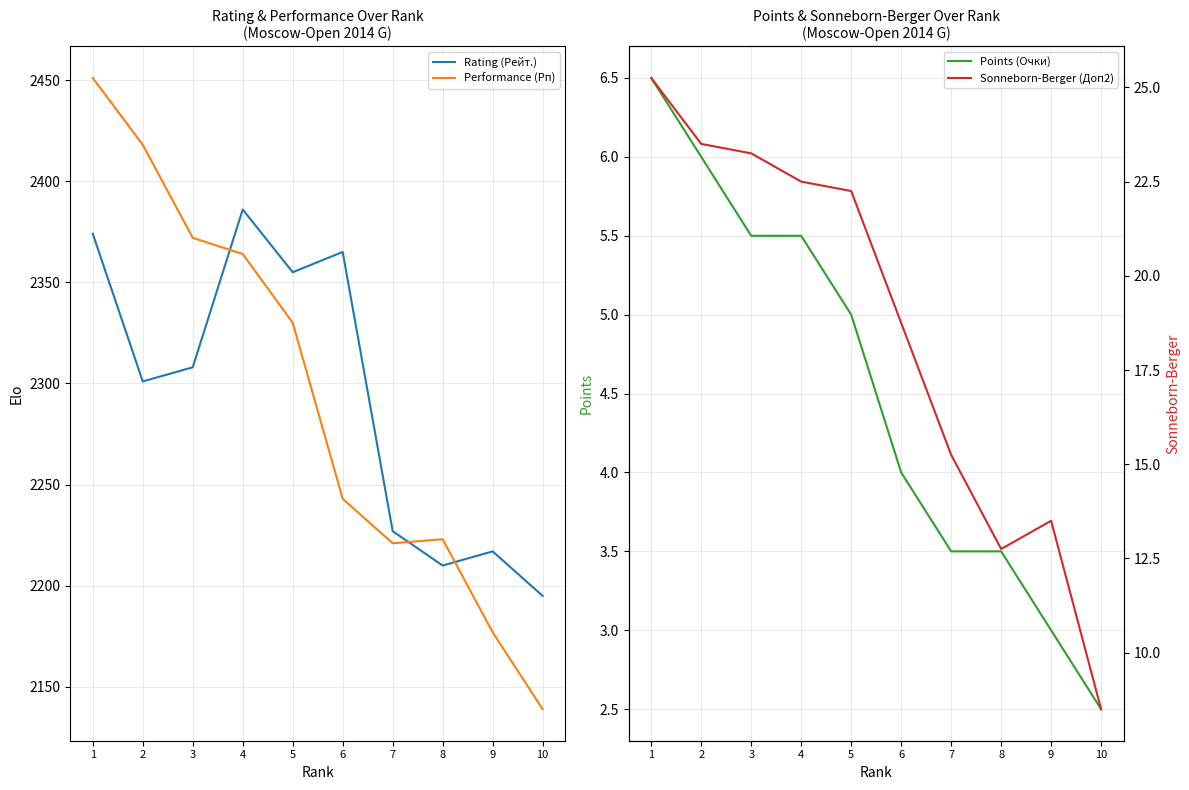

Rank the series by their maximum value, from highest to lowest.

Performance (Рп), Rating (Рейт.), Sonneborn-Berger (Доп2), Points (Очки)